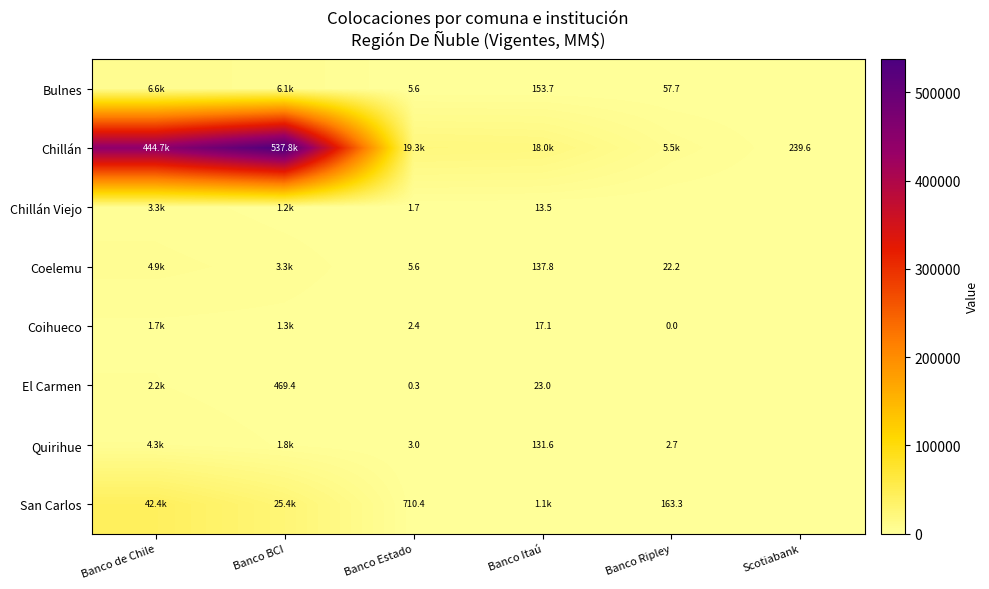

Which series has the largest total across all categories?

Chillán